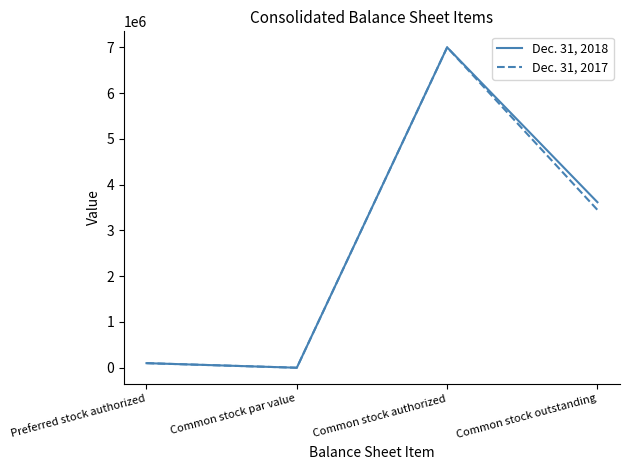

At which category is the sum across all series the highest?

Common stock authorized